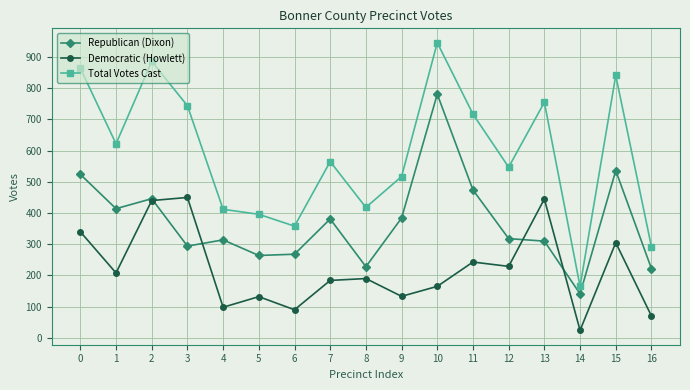

The Democratic (Howlett) series shows 87 at 7. True or false?

False